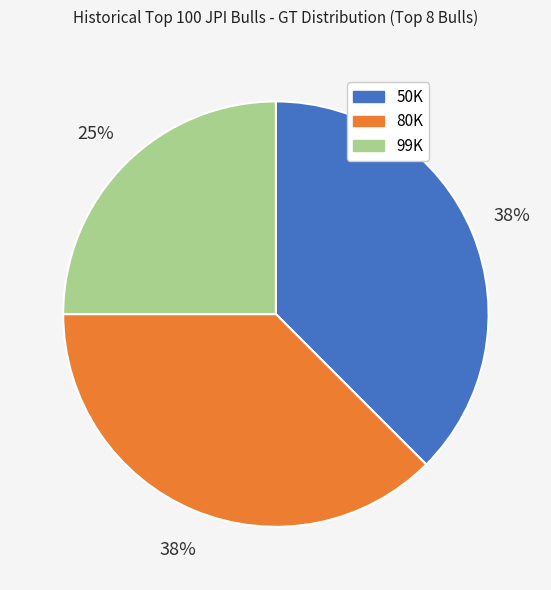

Which category has the smallest portion of the pie?

99K